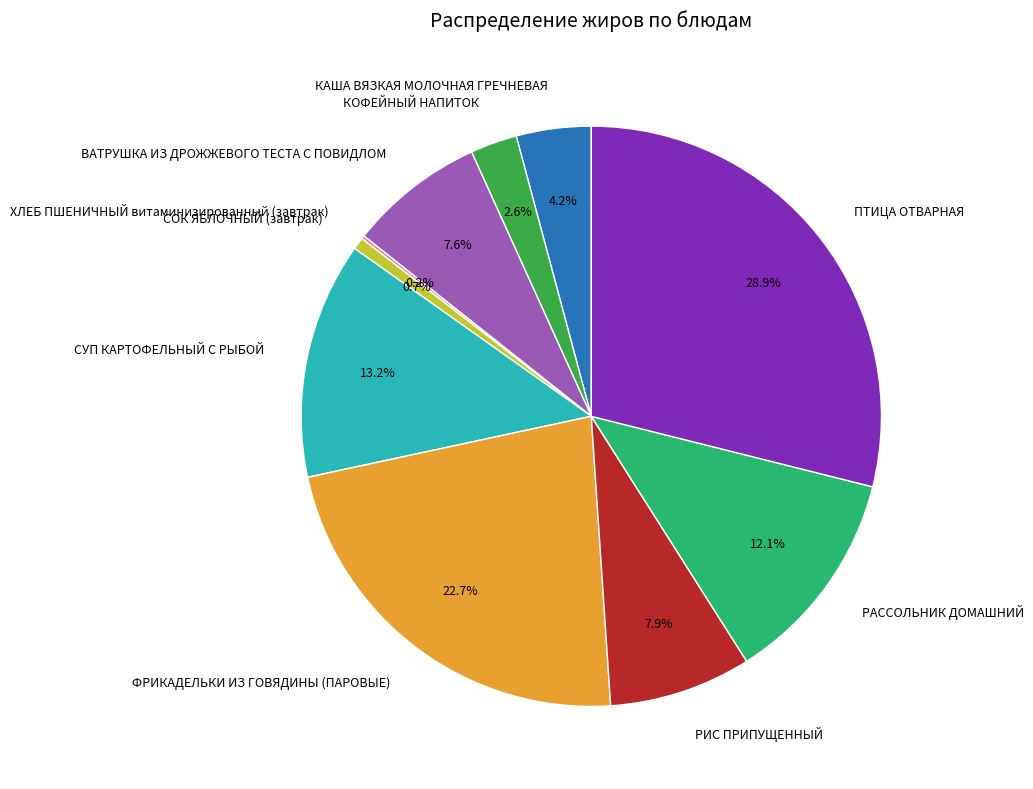

Which category has the biggest portion of the pie?

ПТИЦА ОТВАРНАЯ